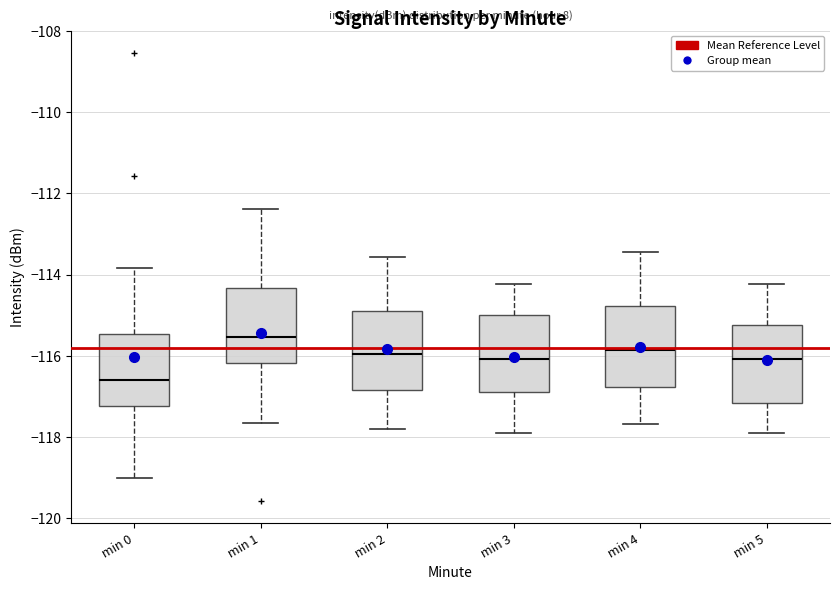

Reading left to right, transcribe this box plot: for each box, give where its median line is, the range the box spans, and where its two whiskers end, as read against the y-axis. The values are not printed on the chart, so give them approximately, as read against the axis.

min 0: median -116.6, box -117.2 to -115.4, whiskers -119.0 to -113.8
min 1: median -115.6, box -116.2 to -114.4, whiskers -117.6 to -112.4
min 2: median -116.0, box -116.8 to -115.0, whiskers -117.8 to -113.6
min 3: median -116.0, box -117.0 to -115.0, whiskers -118.0 to -114.2
min 4: median -115.8, box -116.8 to -114.8, whiskers -117.6 to -113.4
min 5: median -116.0, box -117.2 to -115.2, whiskers -118.0 to -114.2